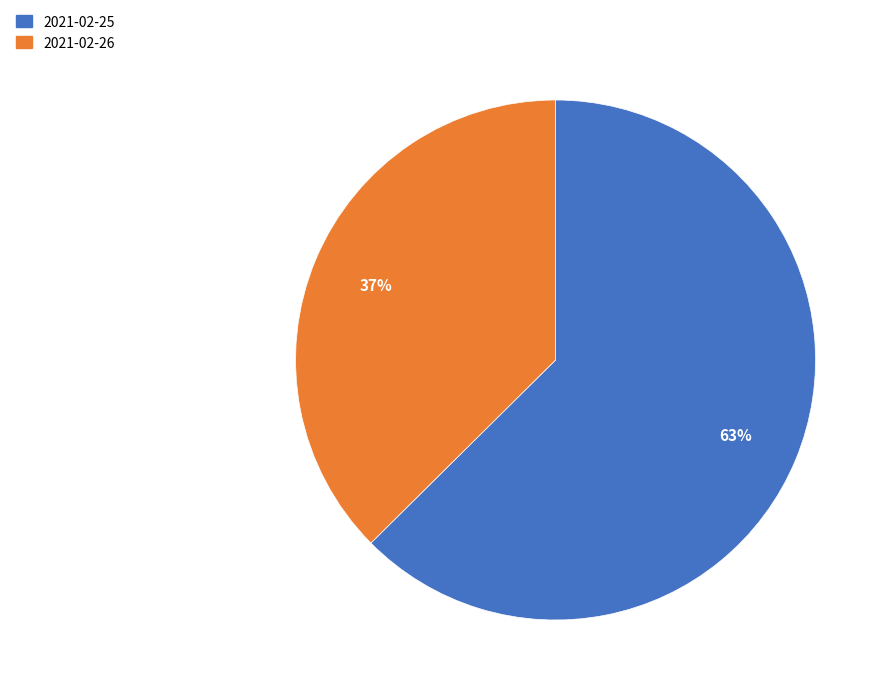

To the nearest percent, what portion does 2021-02-26 represent?

37%